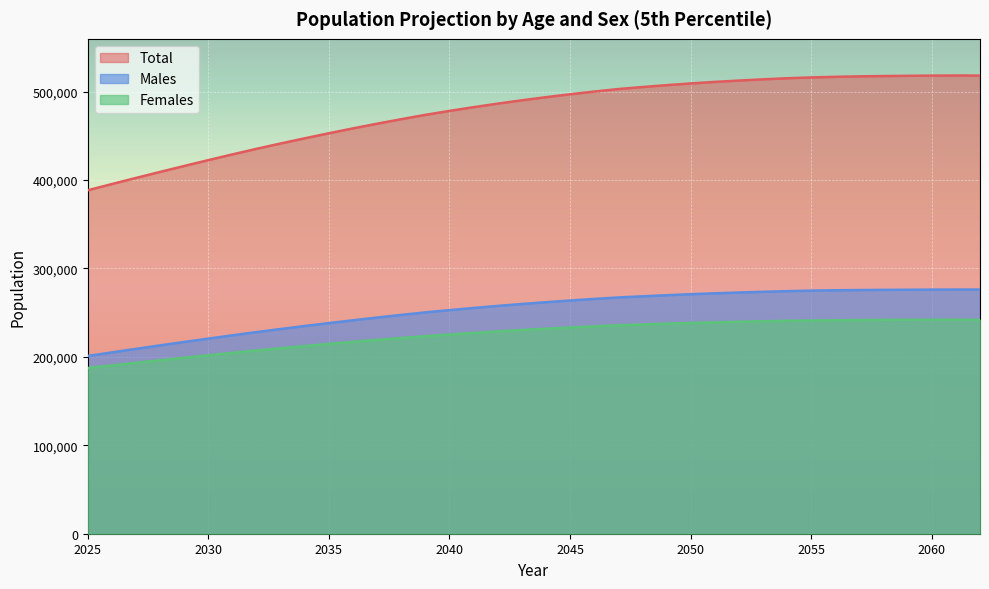

True or false: Males and Total intersect in this chart.

False